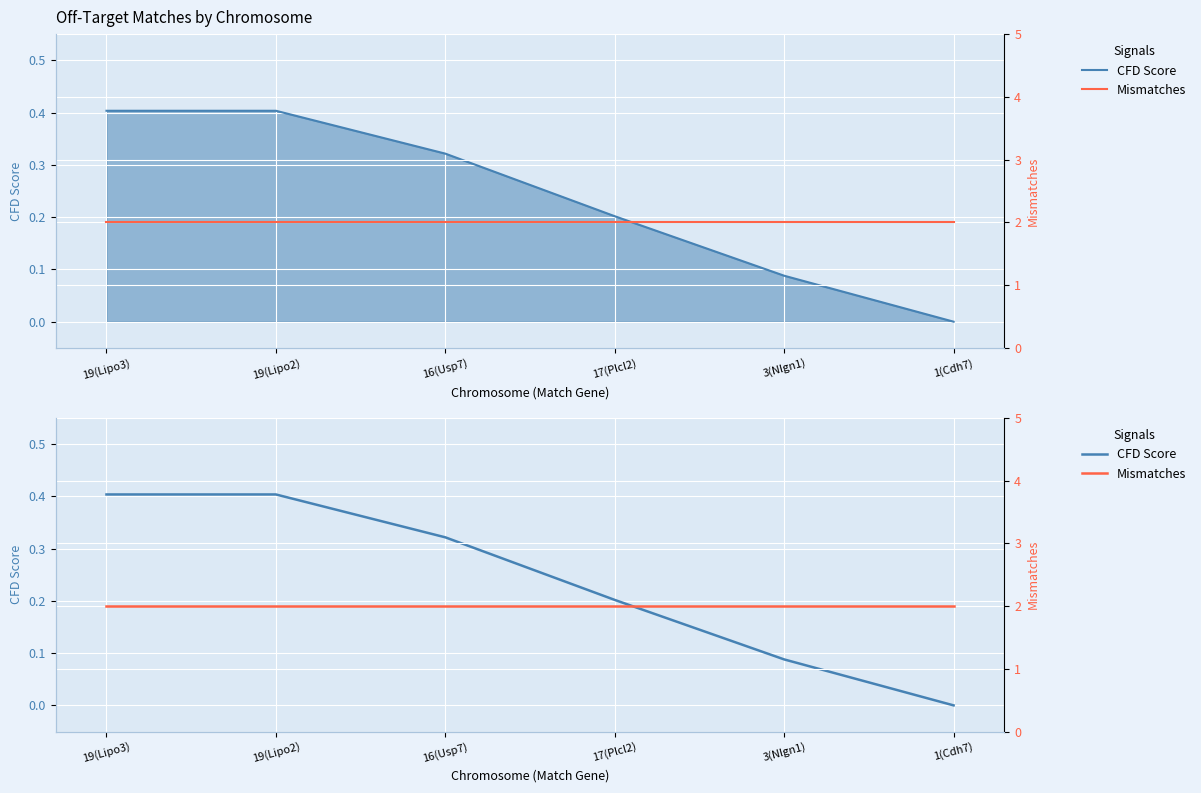

At how many categories does at least one series exceed 1?

6